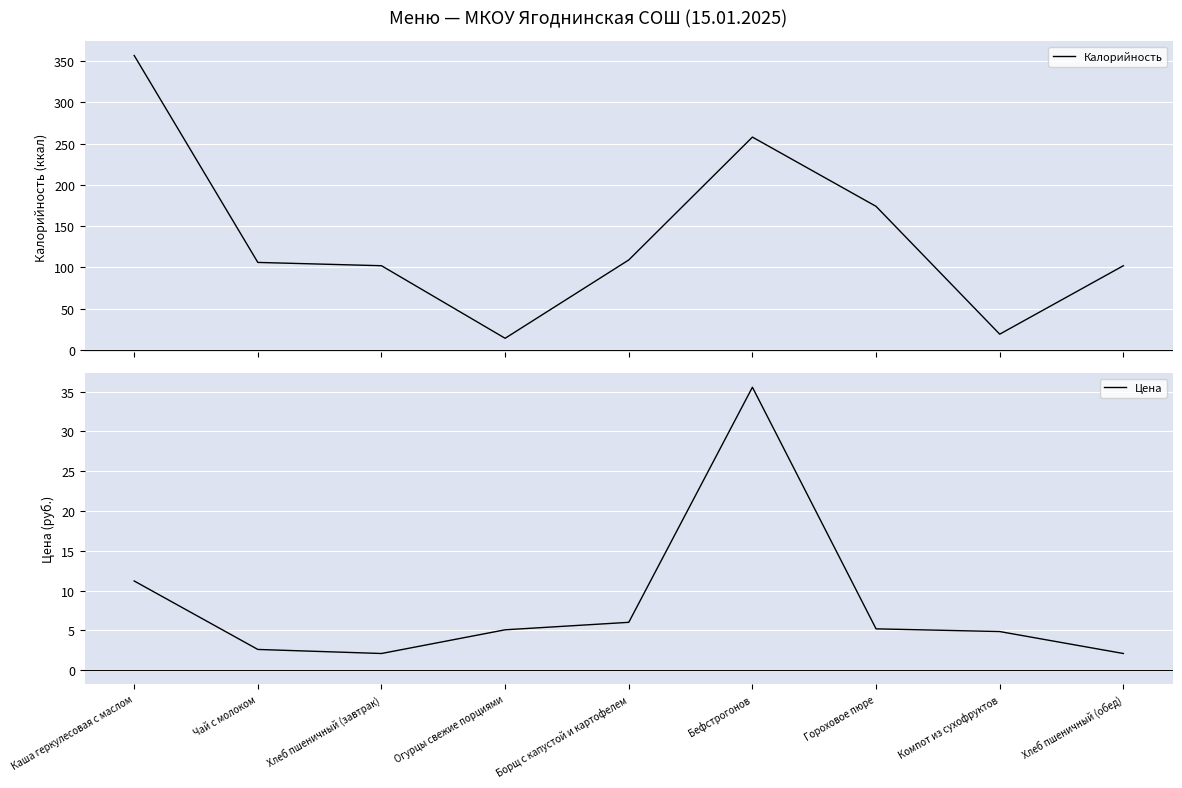

Which series has the widest spread of values?

Калорийность